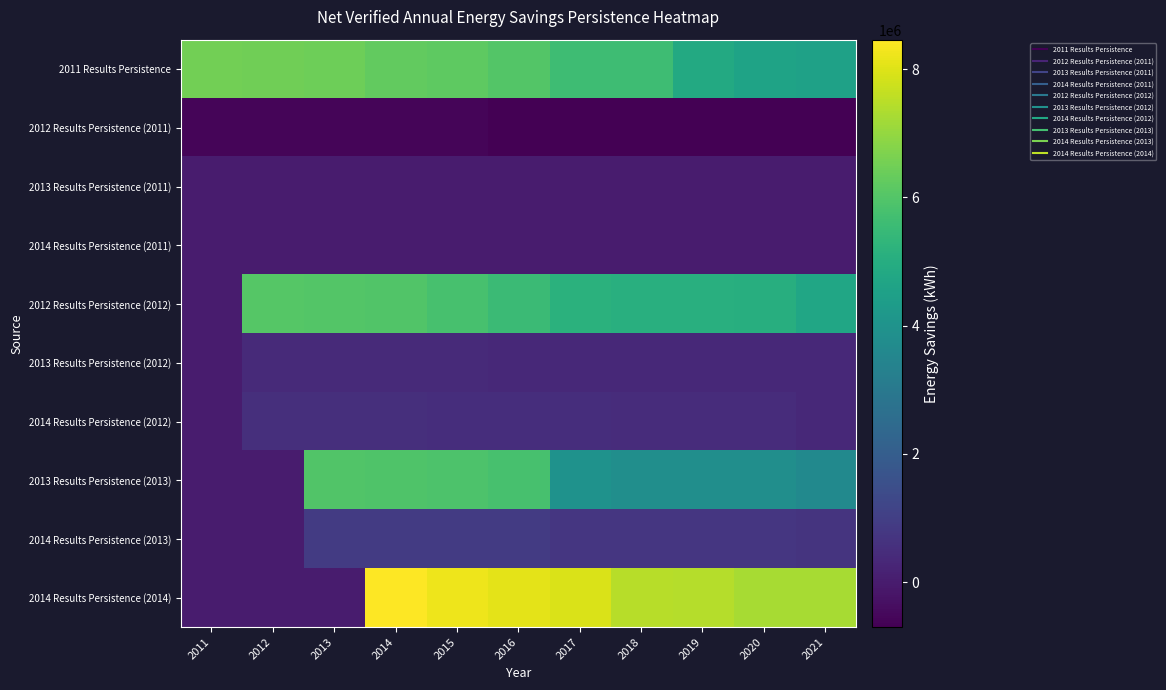

What is the minimum value shown in the chart?

-703393.4